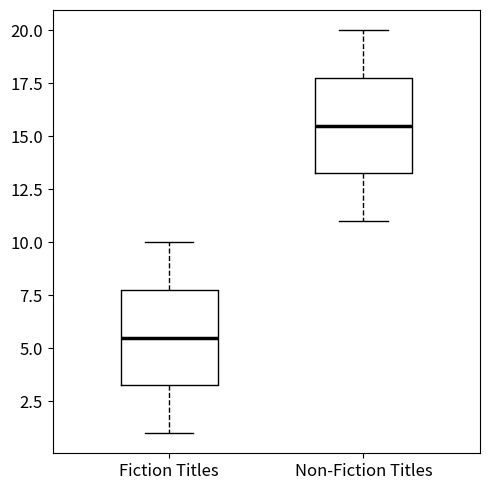

Which box has the highest median line?

Non-Fiction Titles